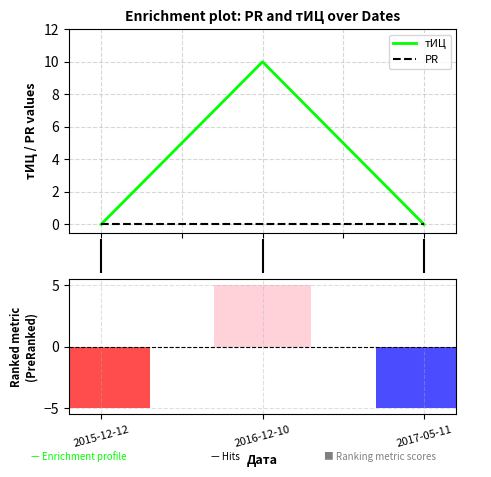

Which series has the largest total across all categories?

тИЦ